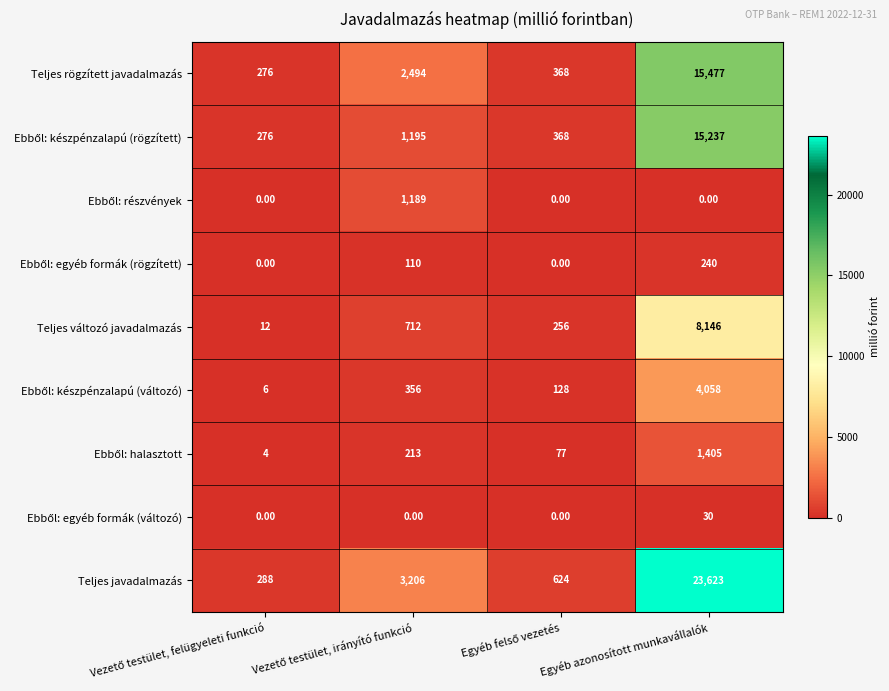

What is the difference between the maximum and minimum values in the Teljes változó javadalmazás series?

8134